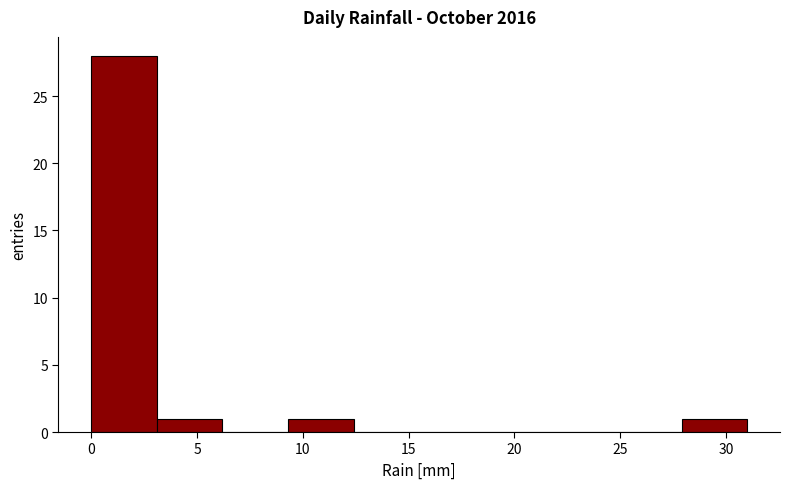

Reading left to right, list every bar in this chart as the range it spans on the x-axis followed by its height. Neither the bar edges nor the heights are printed on the chart, so give them approximately, as read against the axes.

0.0 to 3.1: 28
3.1 to 6.2: 1
6.2 to 9.3: 0
9.3 to 12.4: 1
12.4 to 15.5: 0
15.5 to 18.6: 0
18.6 to 21.7: 0
21.7 to 24.8: 0
24.8 to 27.9: 0
27.9 to 31.0: 1